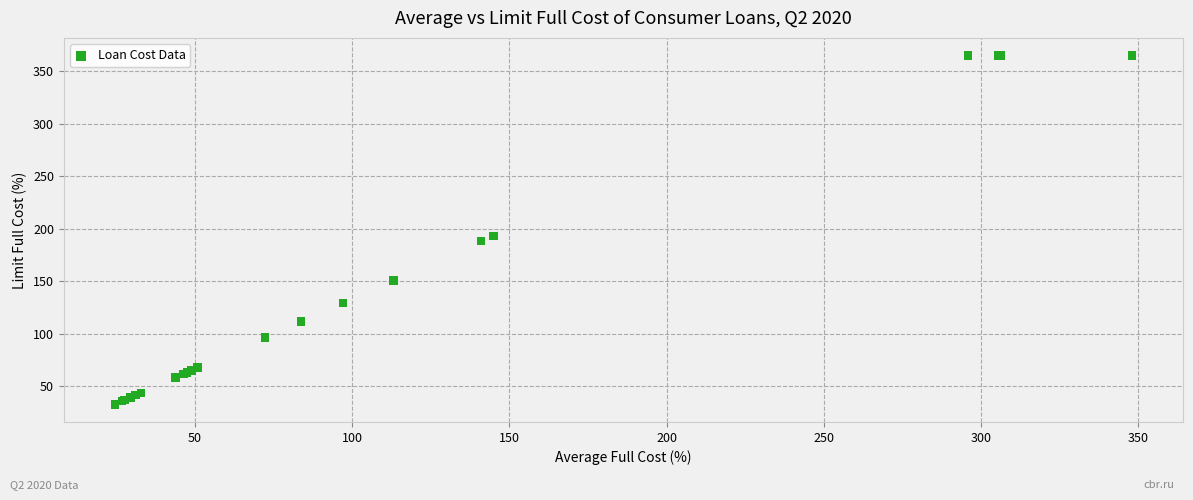

What Y value in the scatter plot is closest to 198?

193.3